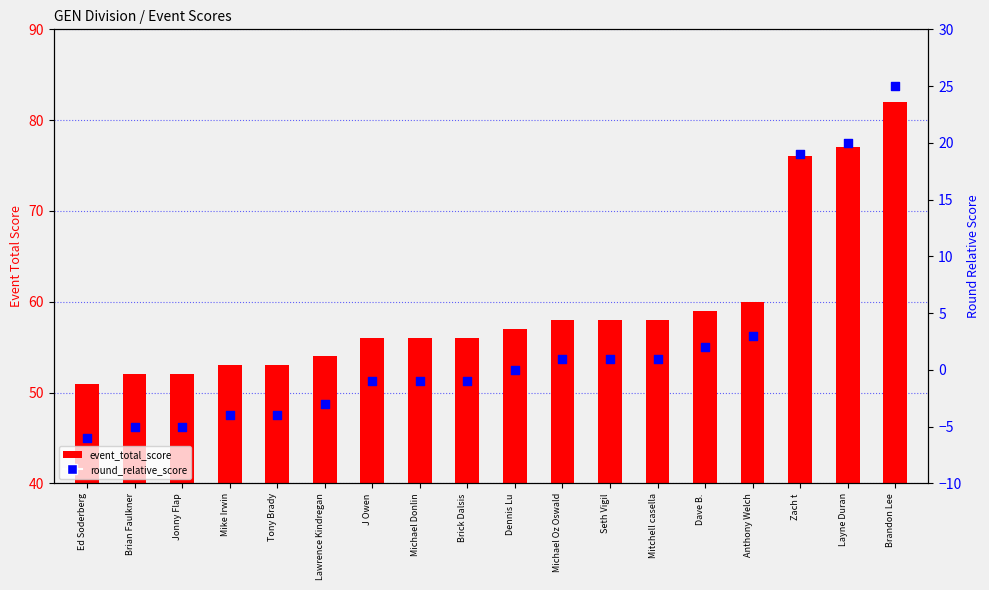

At how many categories does at least one series exceed 53?

13